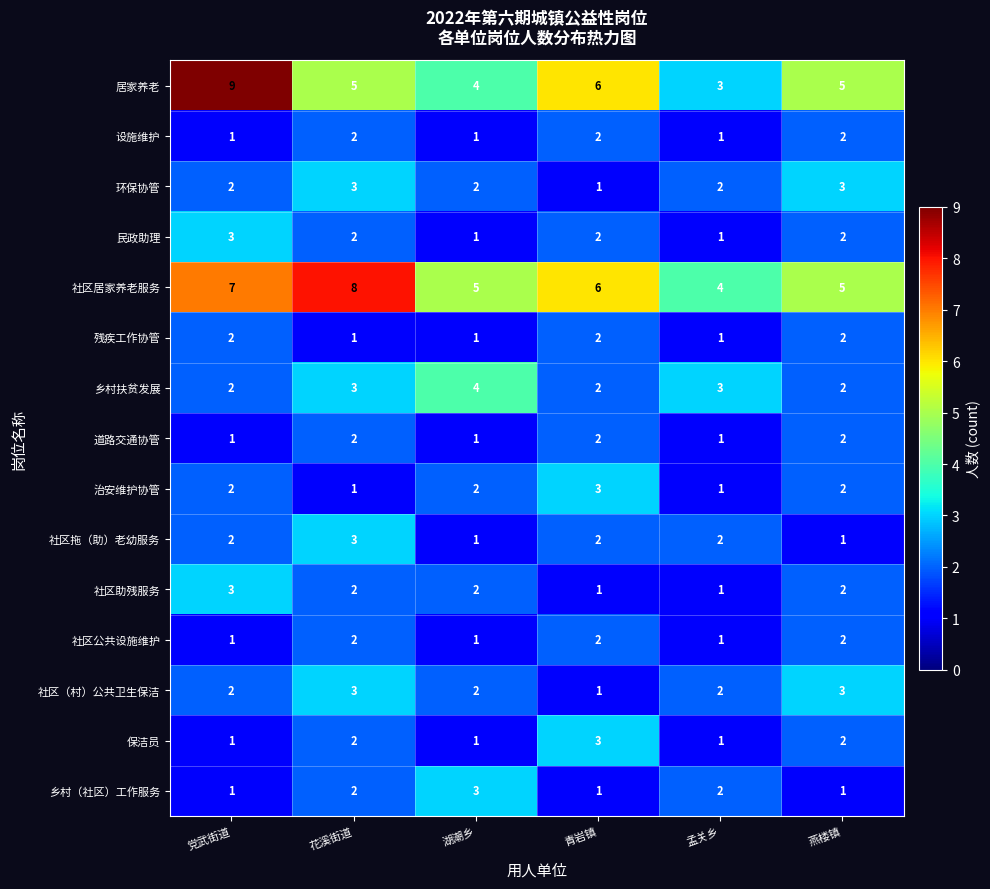

What is the spread (max minus min) of values at 党武街道?

8